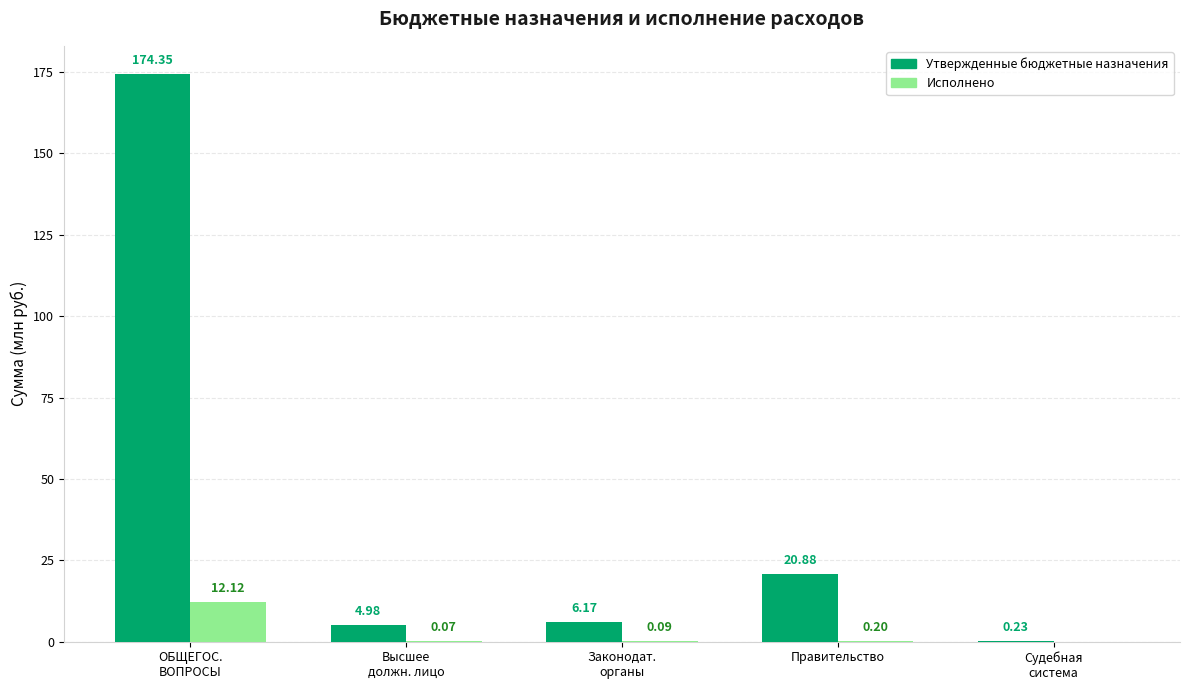

What is the average value of the Исполнено series?

2.5